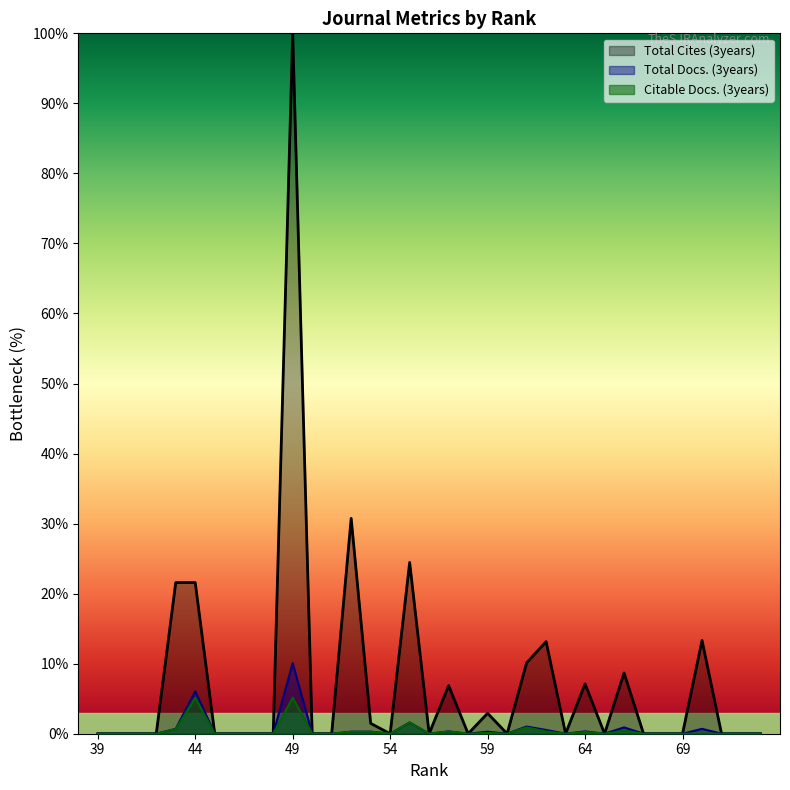

At which label is Total Docs. (3years) closest to 5?

44